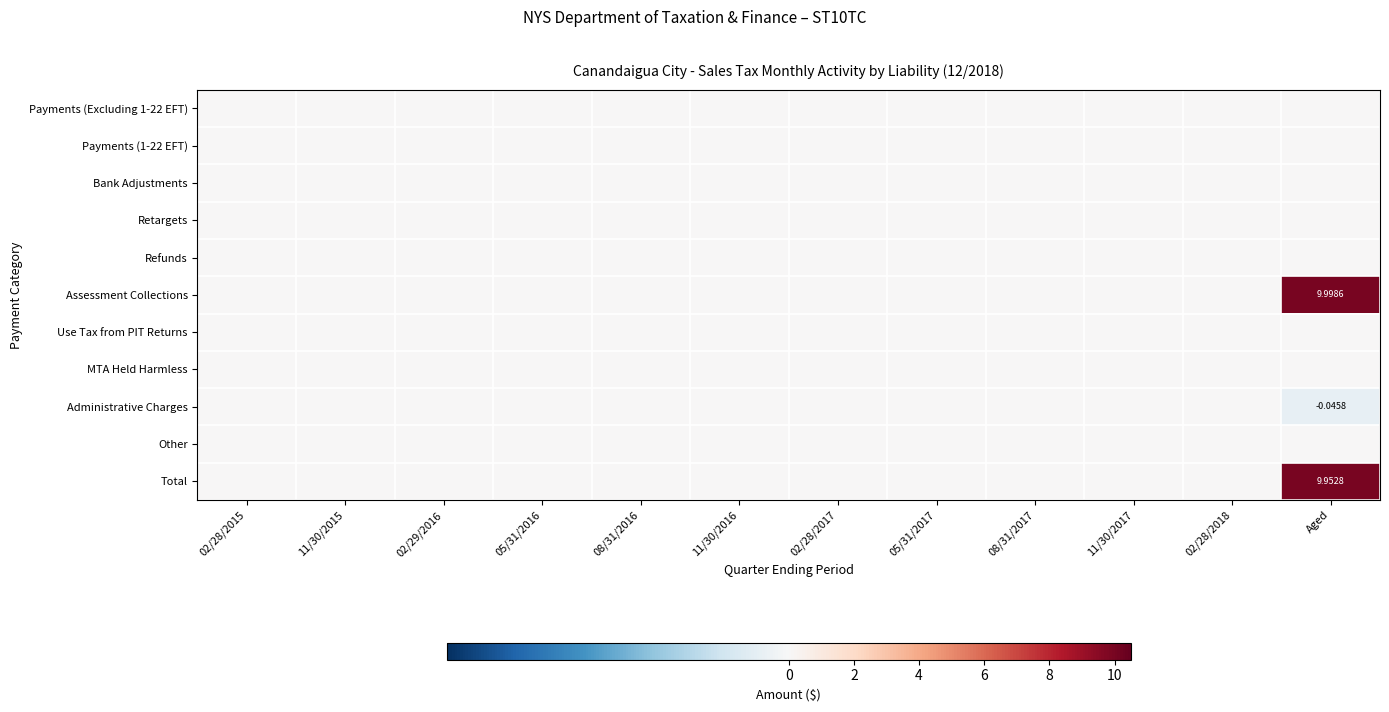

Between 02/28/2015 and 05/31/2016, which series saw the biggest shift?

Payments (Excluding 1-22 EFT)